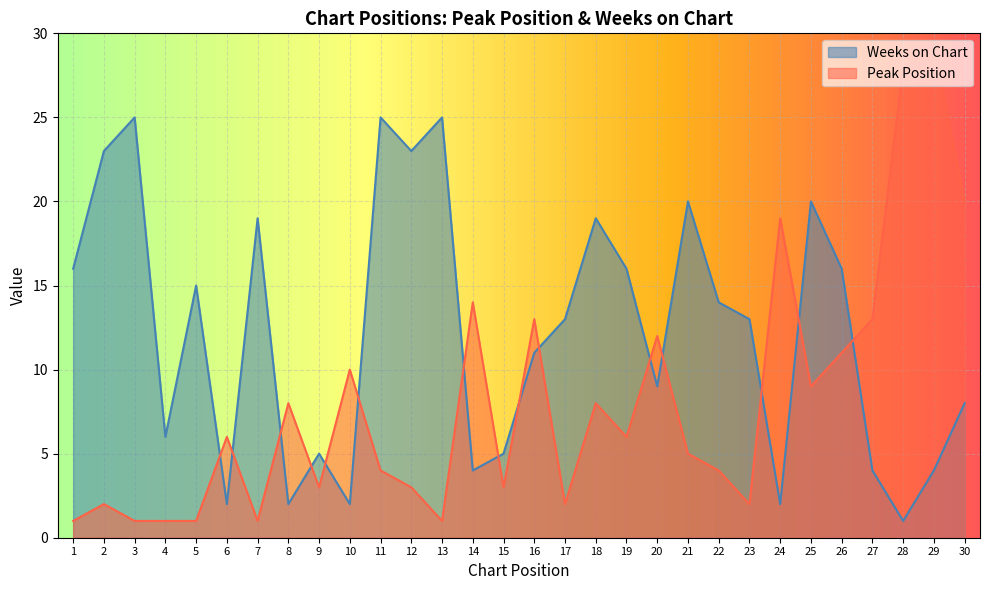

Reading left to right, list all the values displayed in this chart.

Peak Position: 1=1	2=2	3=1	4=1	5=1	6=6	7=1	8=8	9=3	10=10	11=4	12=3	13=1	14=14	15=3	16=13	17=2	18=8	19=6	20=12	21=5	22=4	23=2	24=19	25=9	26=11	27=13	28=28	29=29	30=20
Weeks on Chart: 1=16	2=23	3=25	4=6	5=15	6=2	7=19	8=2	9=5	10=2	11=25	12=23	13=25	14=4	15=5	16=11	17=13	18=19	19=16	20=9	21=20	22=14	23=13	24=2	25=20	26=16	27=4	28=1	29=4	30=8